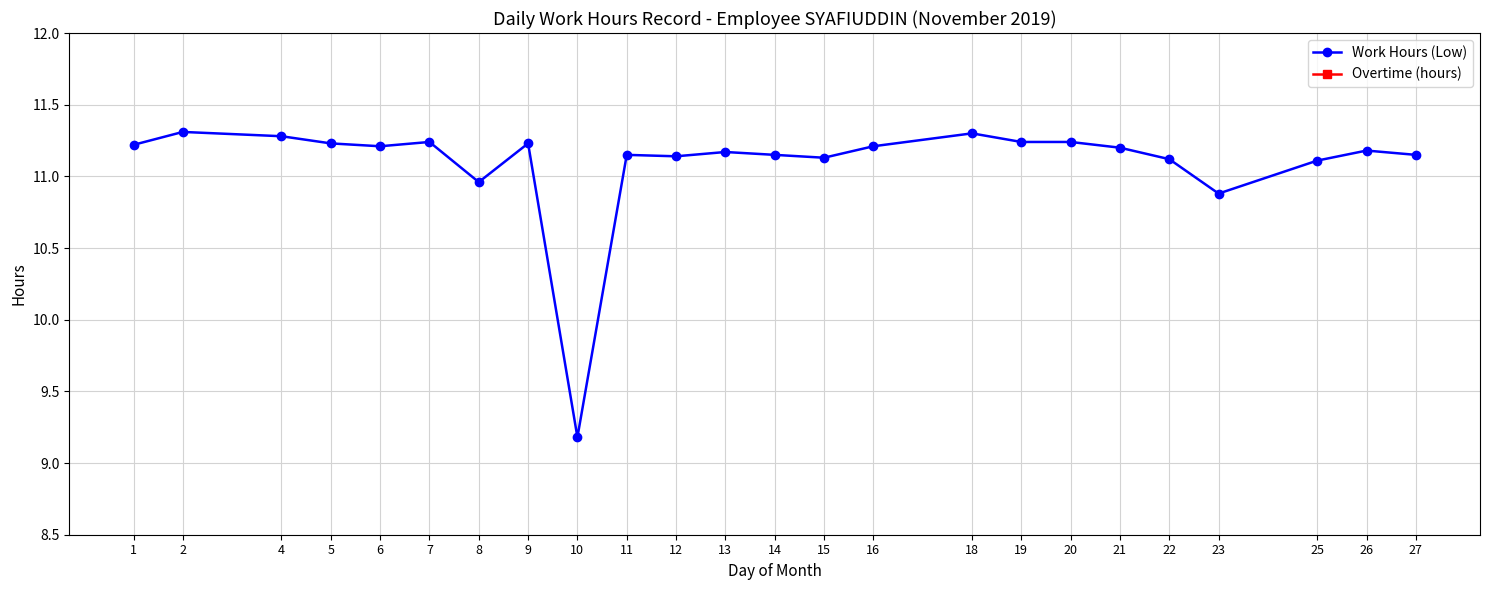

What is the total value across all series at 12?

11.1